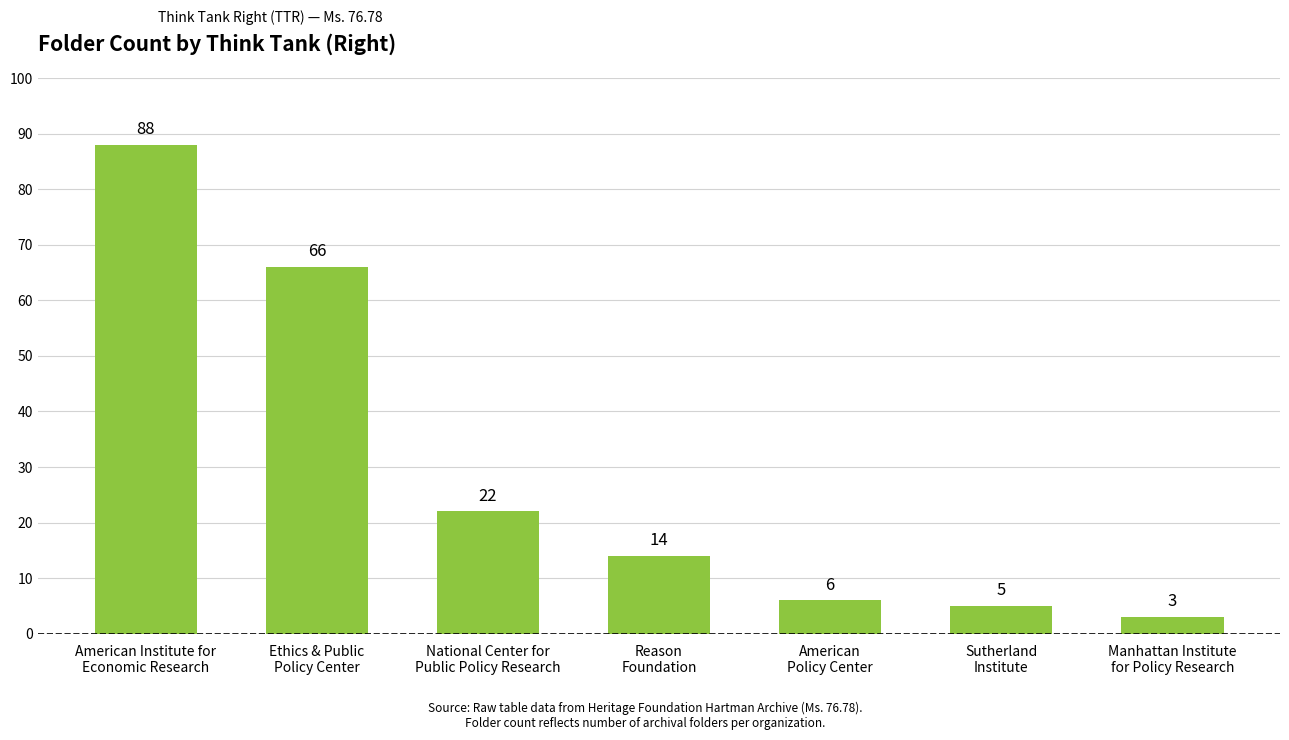

What is the greatest value displayed?

88